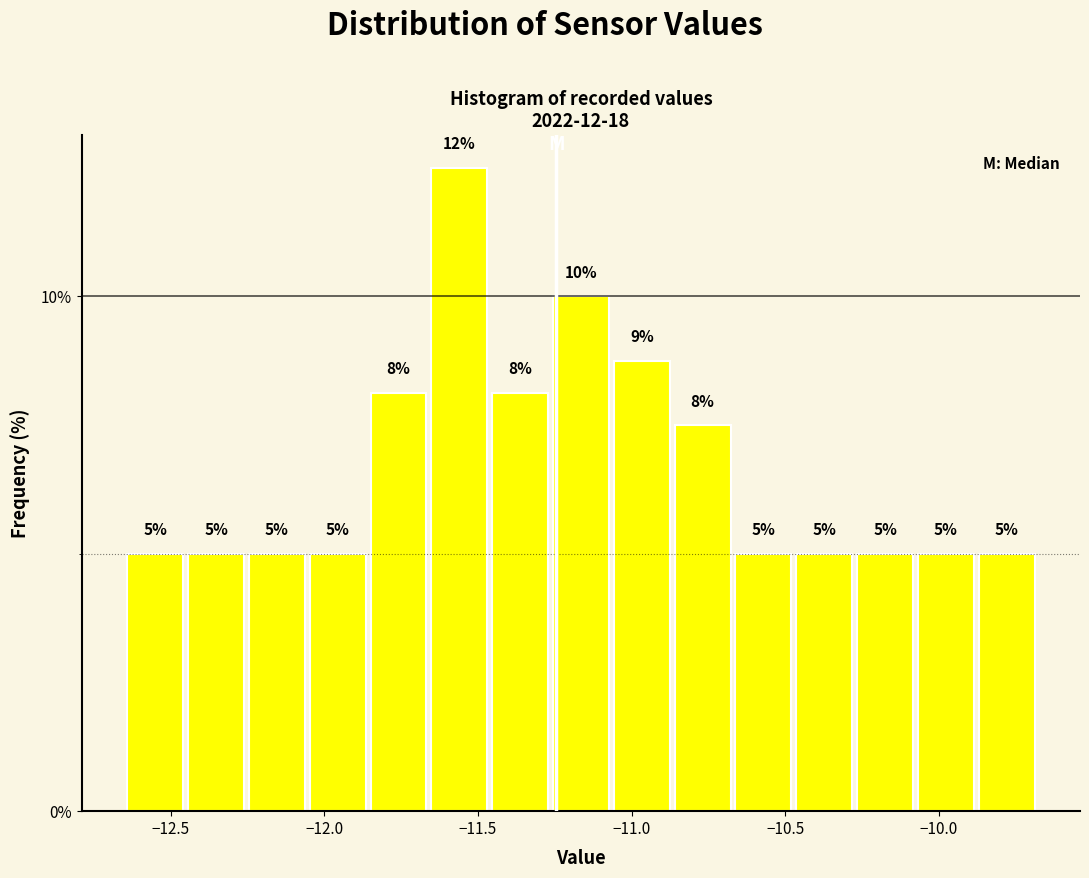

Read against the x-axis, roughly where is the centre of the tallest bar?

-11.55